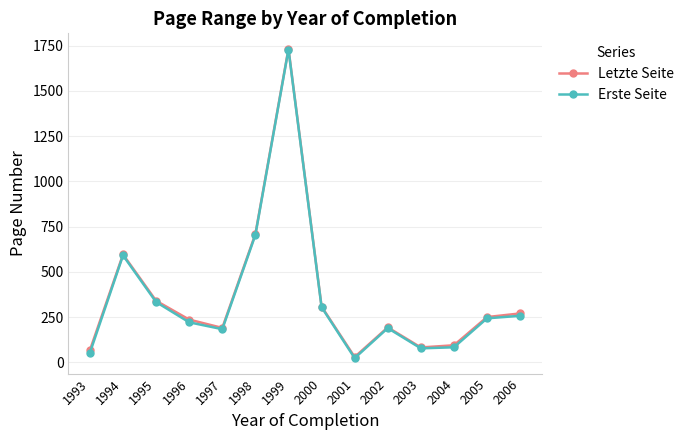

How many values in the Letzte Seite series are below 250?

7